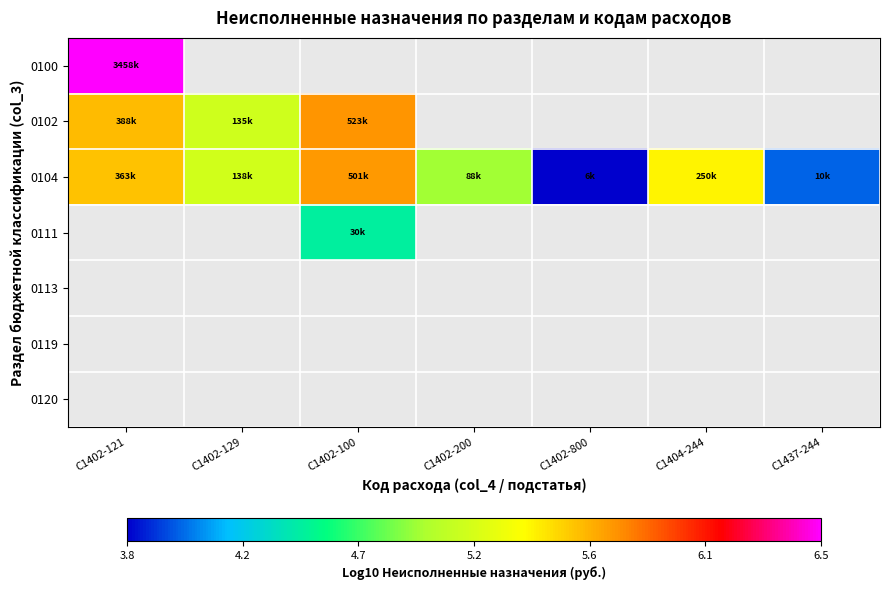

What is the greatest value displayed?

6.5